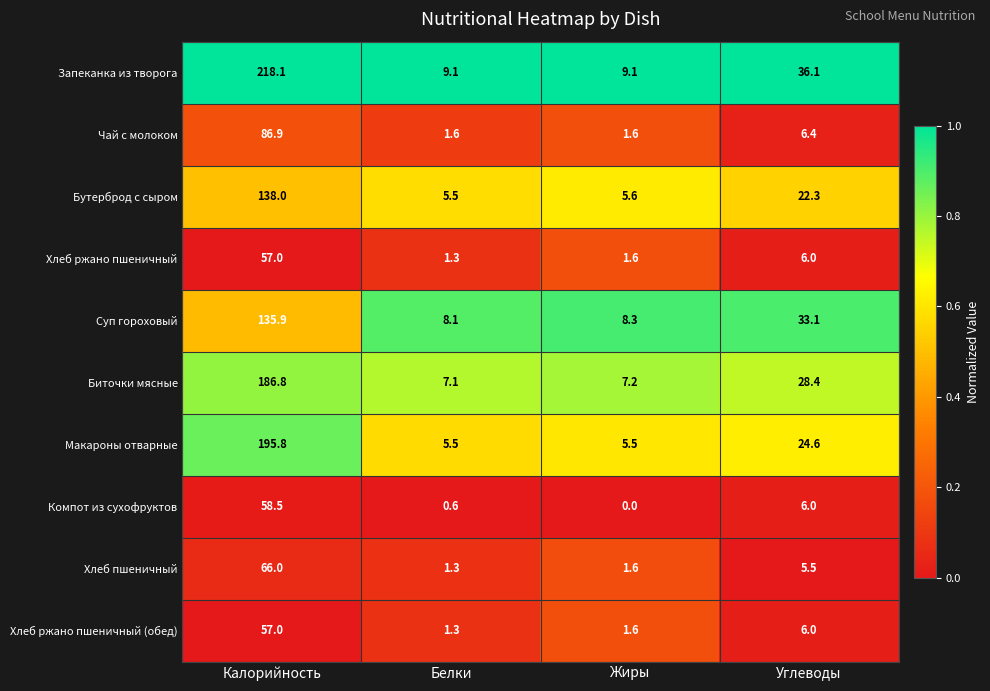

Is the value of Макароны отварные at Жиры greater than the value of Компот из сухофруктов at Углеводы?

No